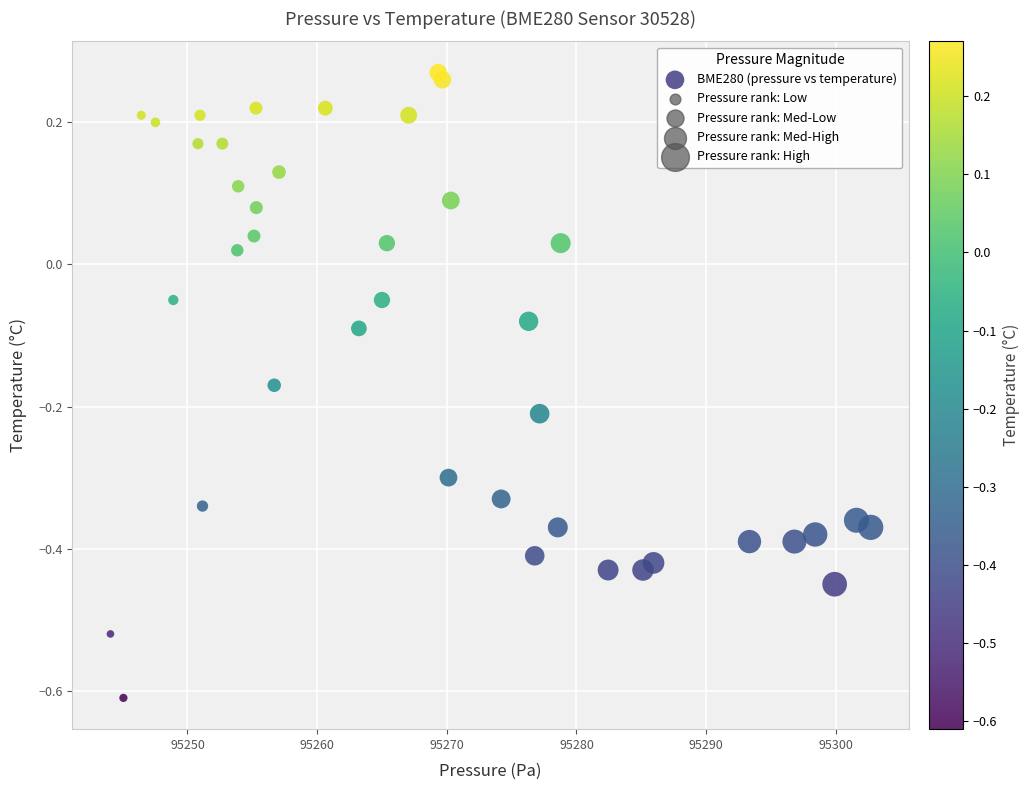

What is the range of X values (max minus min)?

58.6